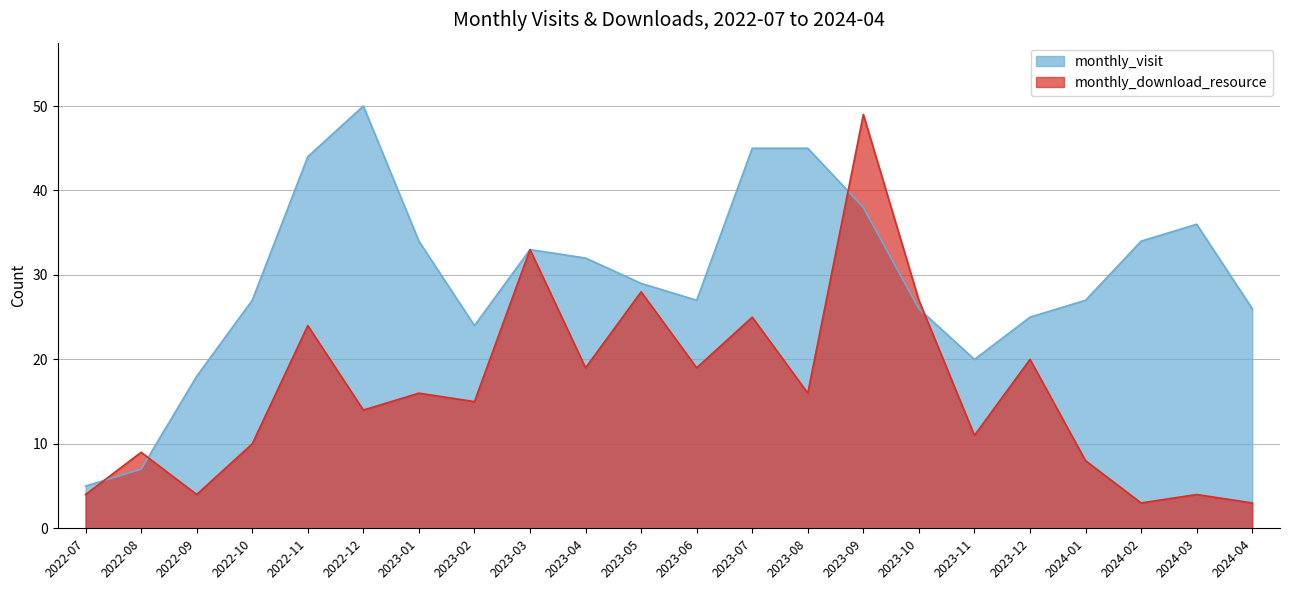

What is the maximum value for monthly_visit?

50